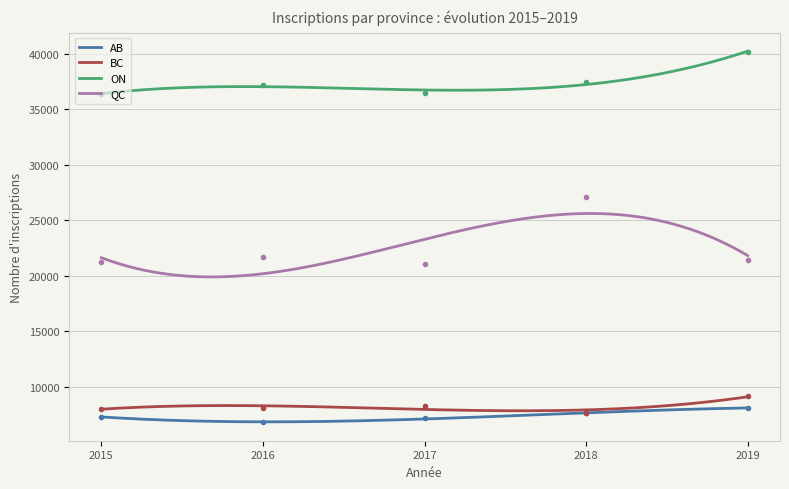

At which category is the sum across all series the highest?

2018